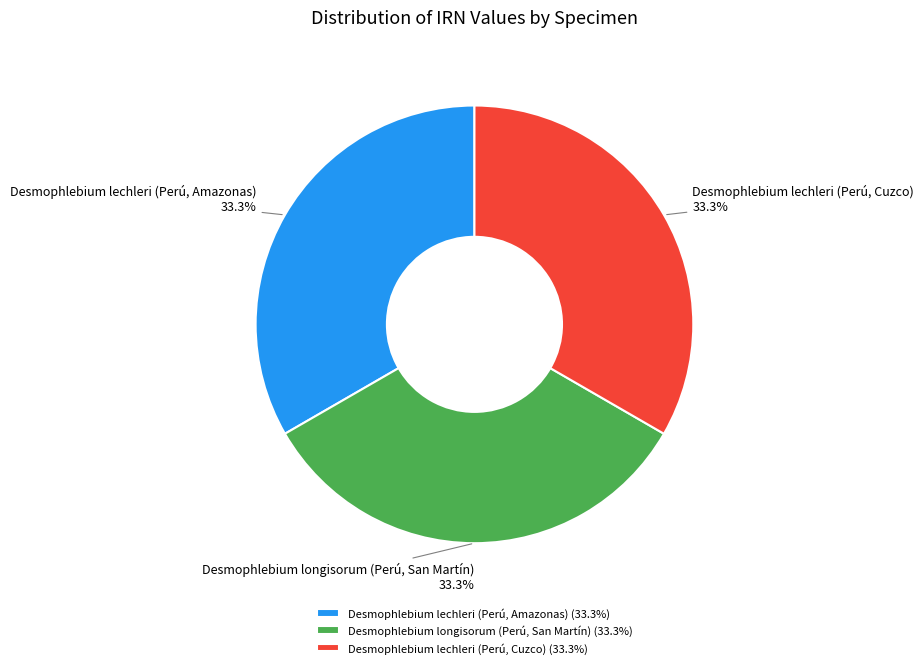

How many segments does this pie chart have?

3